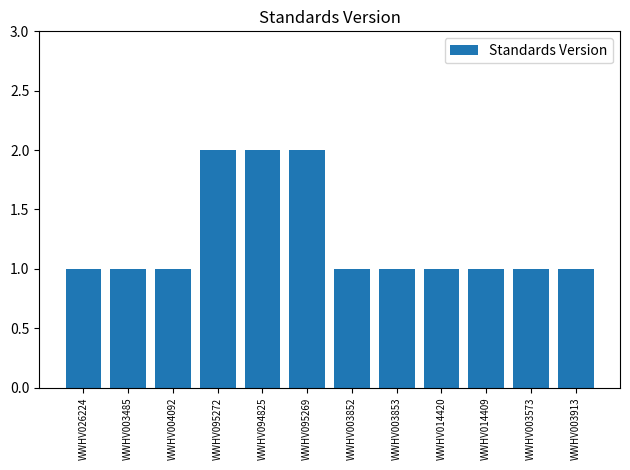

Reading left to right, extract all data points from this chart.

1	1	1	2	2	2	1	1	1	1	1	1